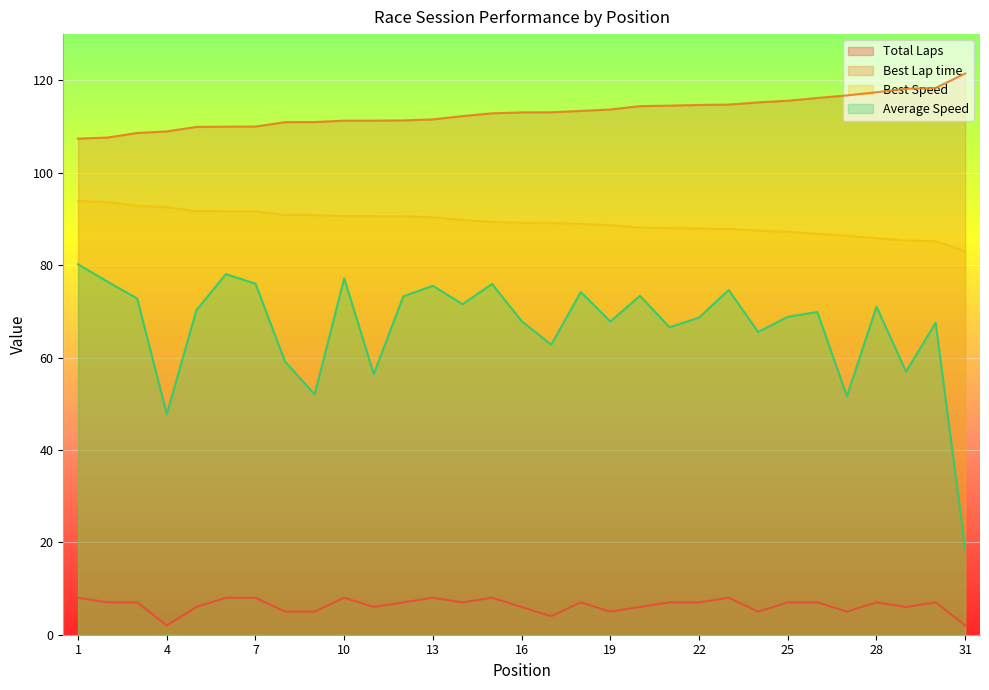

Between 21 and 18, which is larger?

21